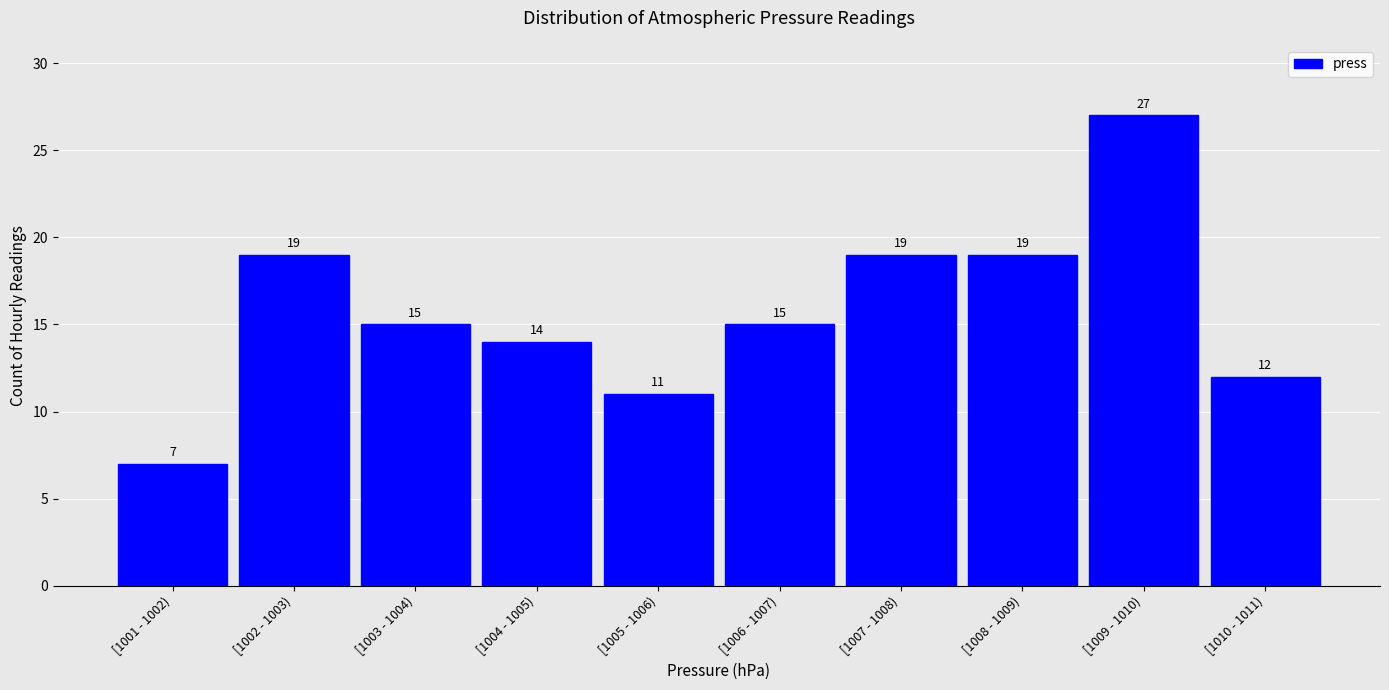

Reading left to right, list all the values displayed in this chart.

7	19	15	14	11	15	19	19	27	12